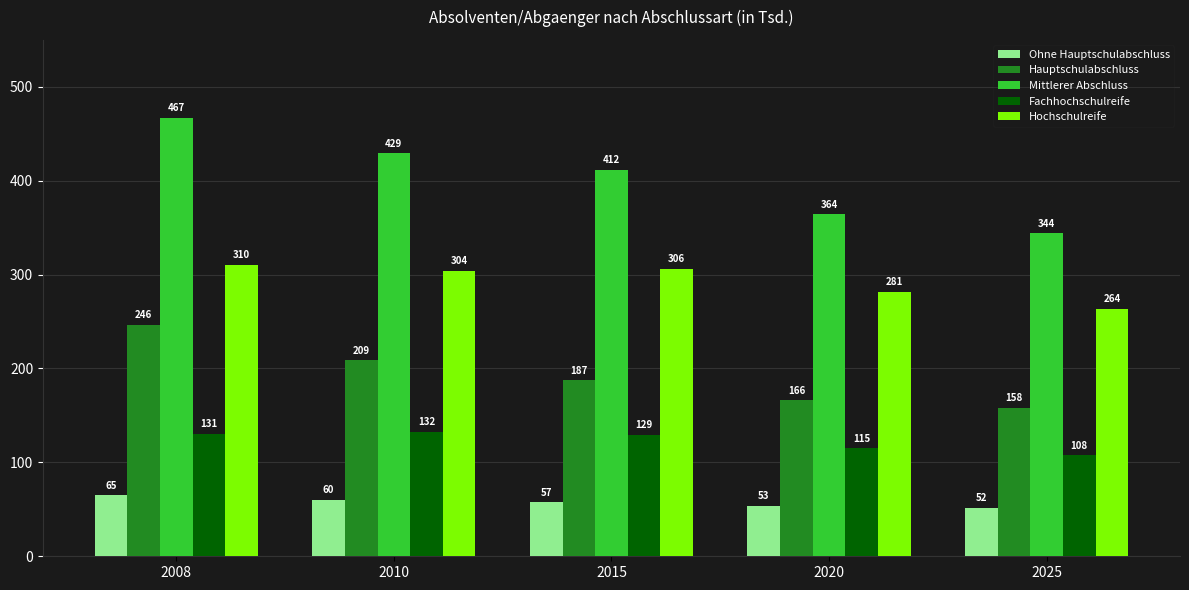

Count the number of categories in the chart.

5